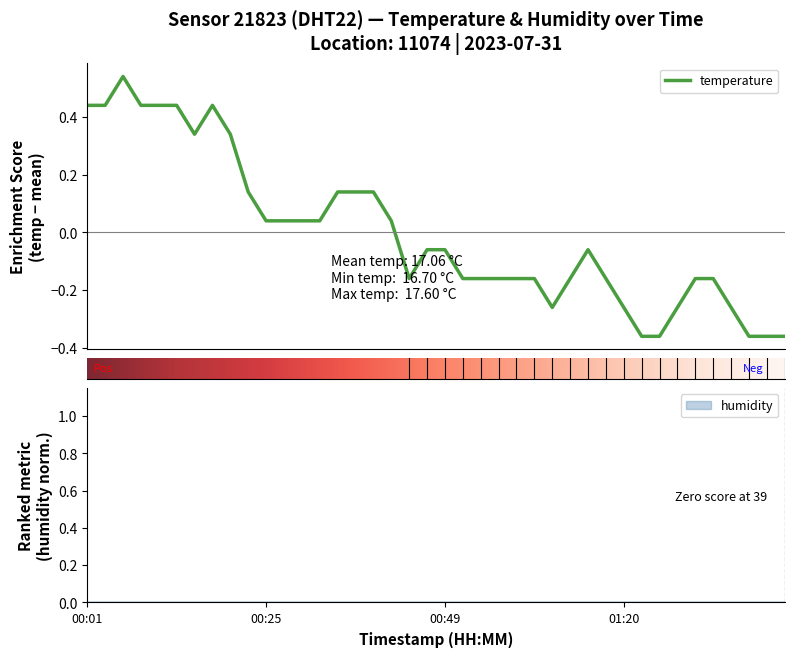

Rank the categories by value from lowest to highest.

01:23, 01:26, 01:41, 01:43, 01:46, 01:04, 01:20, 01:31, 01:38, 00:44, 00:52, 00:54, 00:57, 00:59, 01:01, 01:12, 01:17, 01:34, 01:36, 00:47, 00:49, 01:15, 00:25, 00:27, 00:30, 00:32, 00:42, 00:23, 00:35, 00:37, 00:40, 00:15, 00:20, 00:01, 00:03, 00:08, 00:10, 00:13, 00:18, 00:06